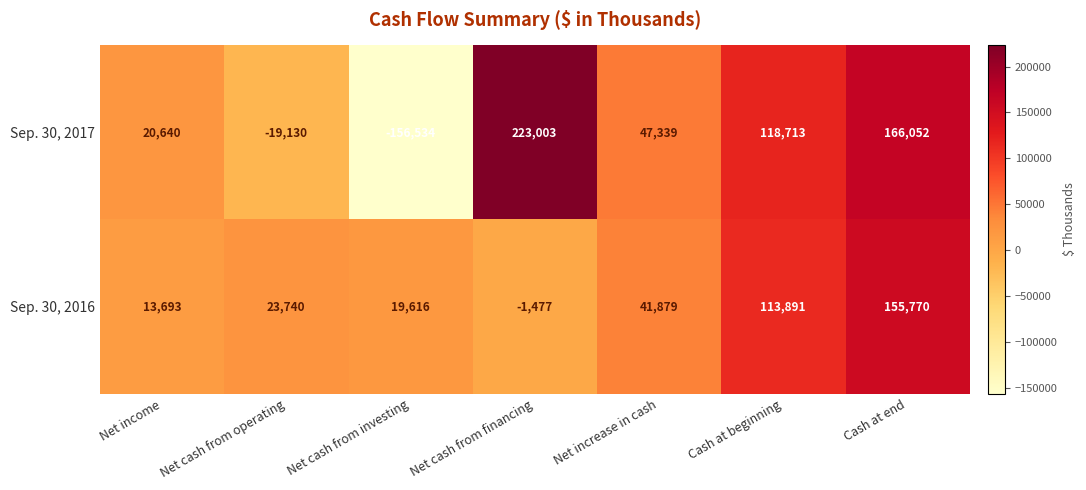

Which series has the widest spread of values?

Sep. 30, 2017